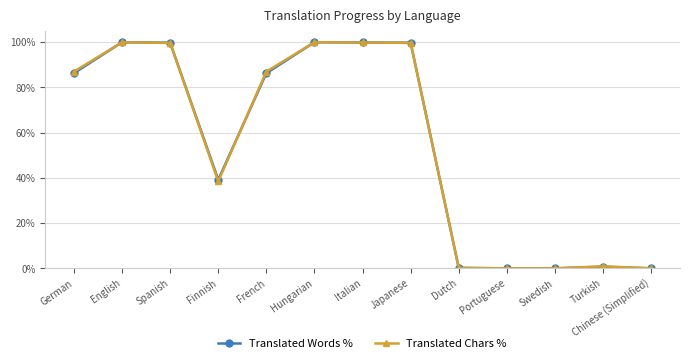

What position from the right is Turkish?

2